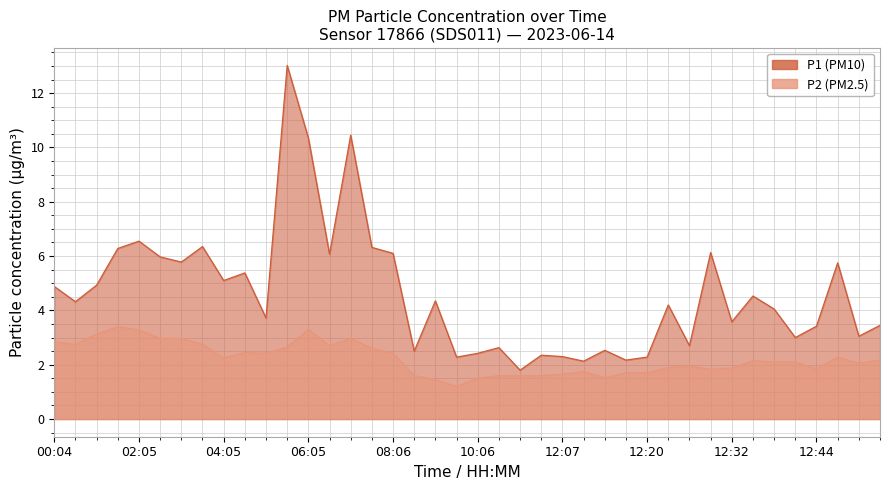

What is the spread (max minus min) of values at 12:10?

0.4